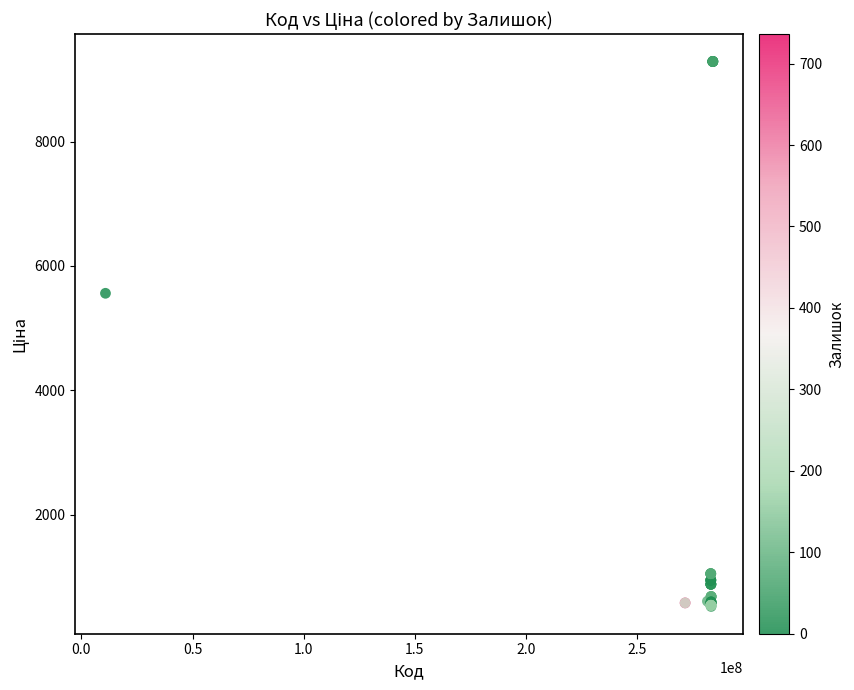

What Y value in the scatter plot is closest to 4905?

5560.3